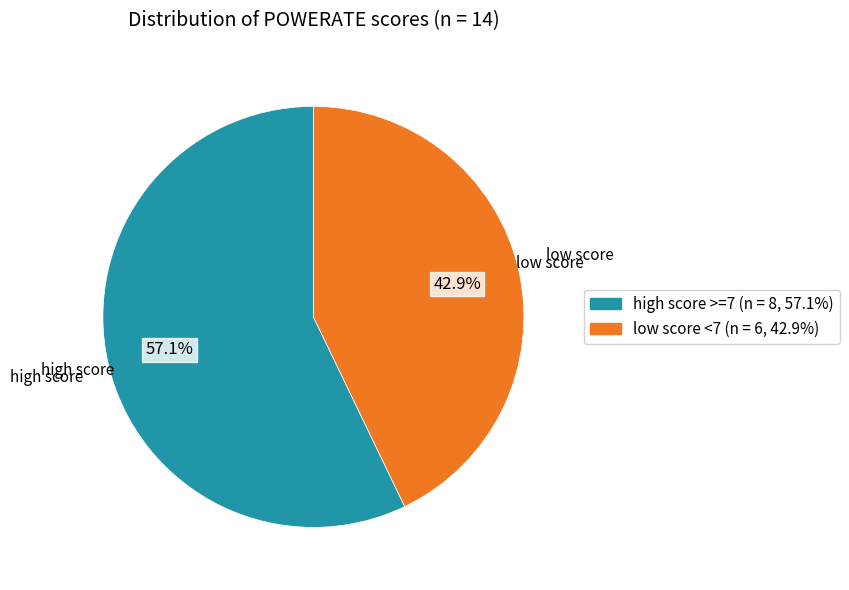

Is there a majority slice in this chart?

Yes